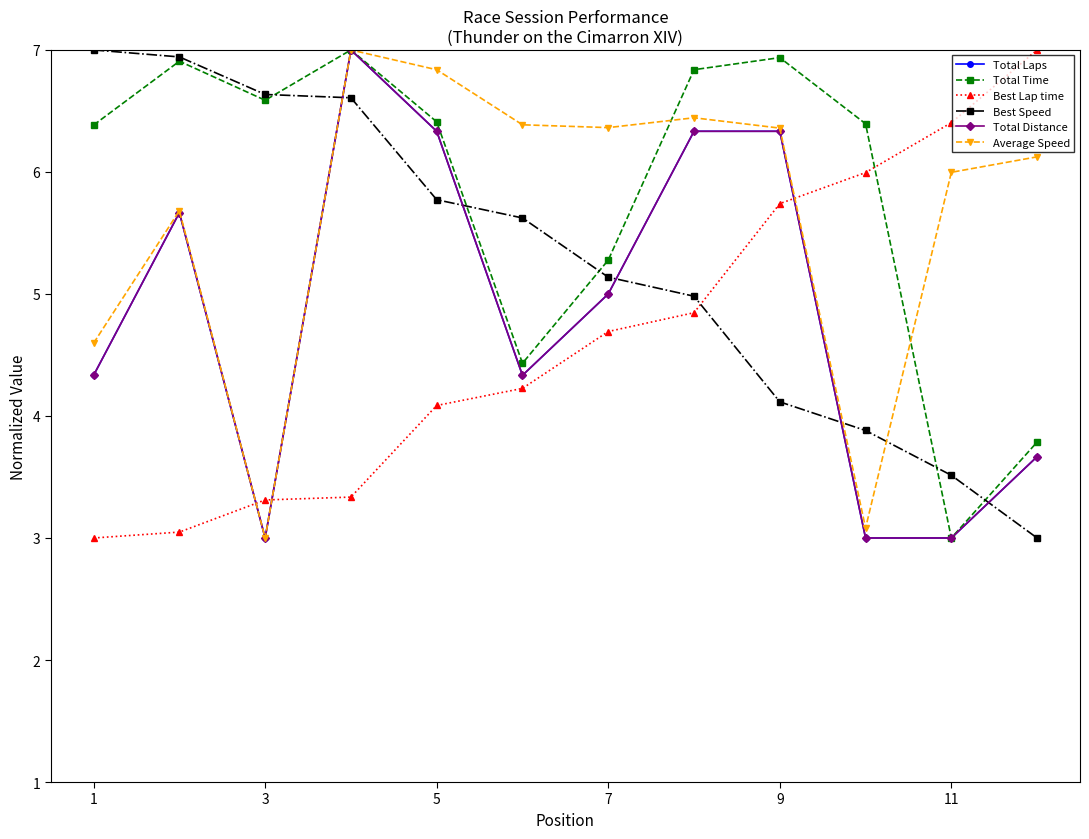

Is this an area chart (filled region under the line)?

No